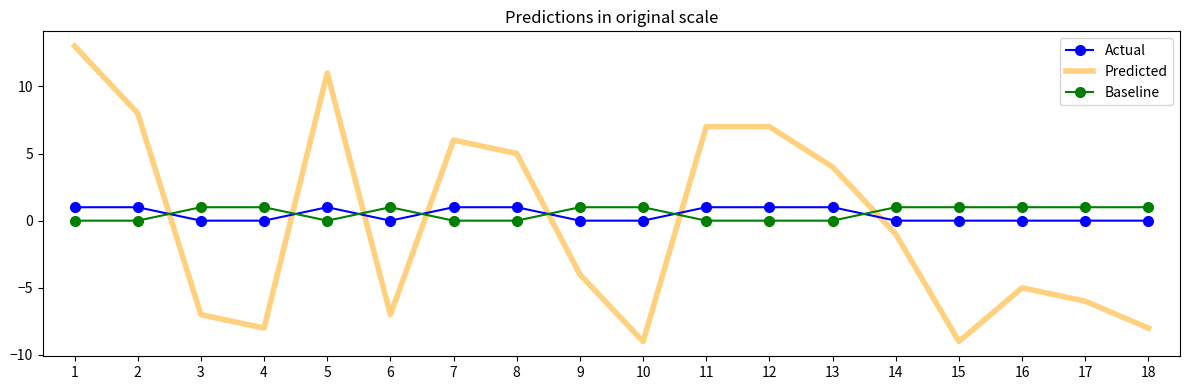

What are all the series names shown in the legend?

Actual, Predicted, Baseline